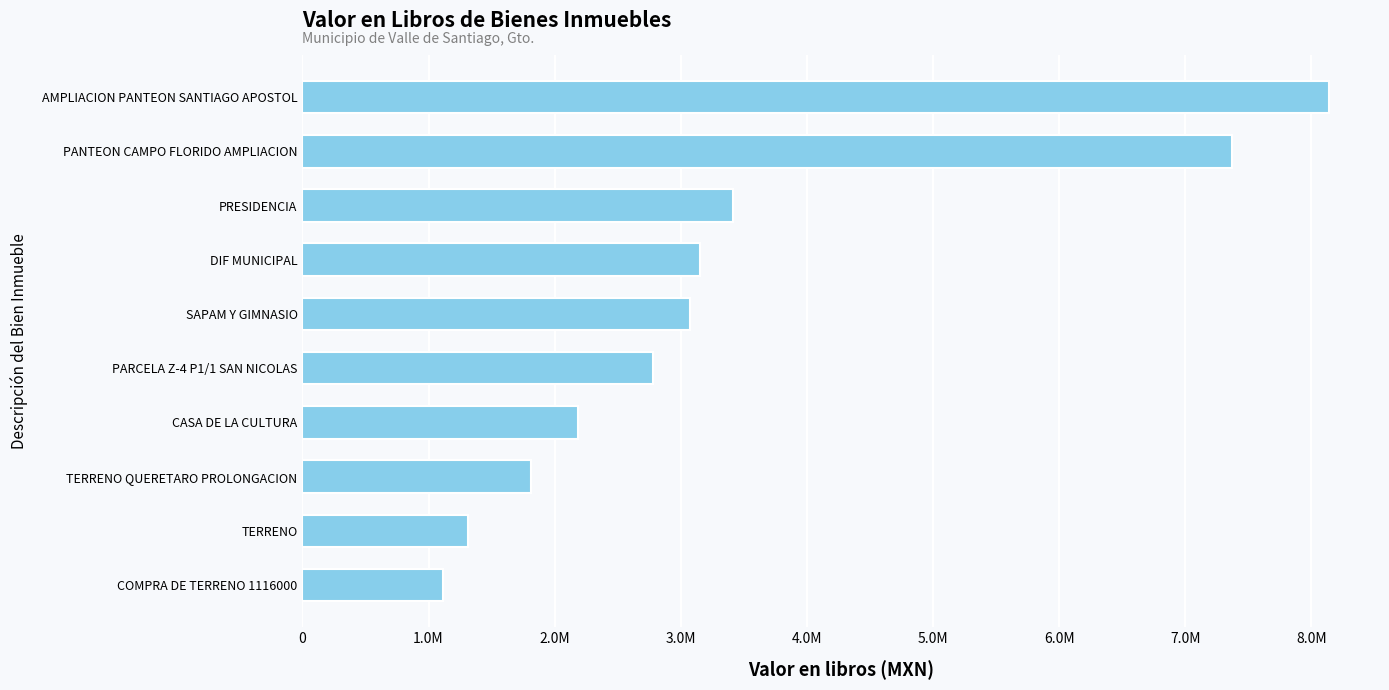

Does the chart contain any negative values?

No